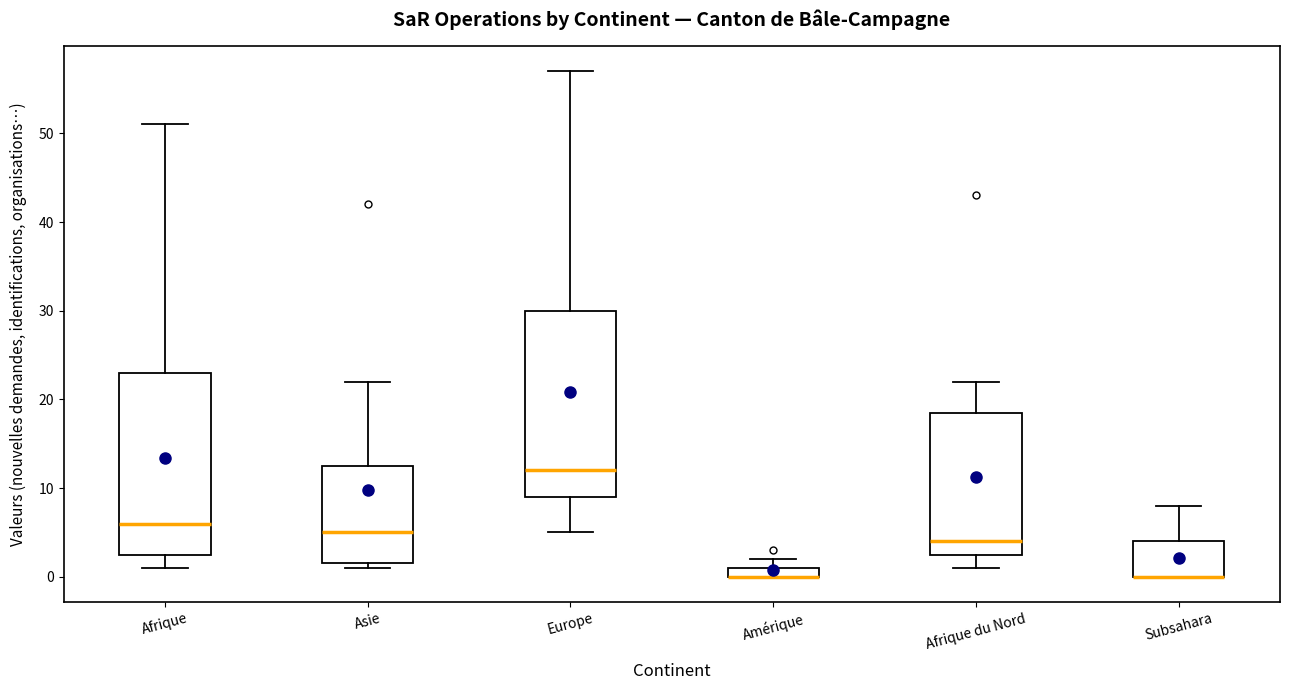

Where does the lower whisker of the box for Afrique end on the y-axis? The values are not printed on the chart, so give them approximately, as read against the axis.

1